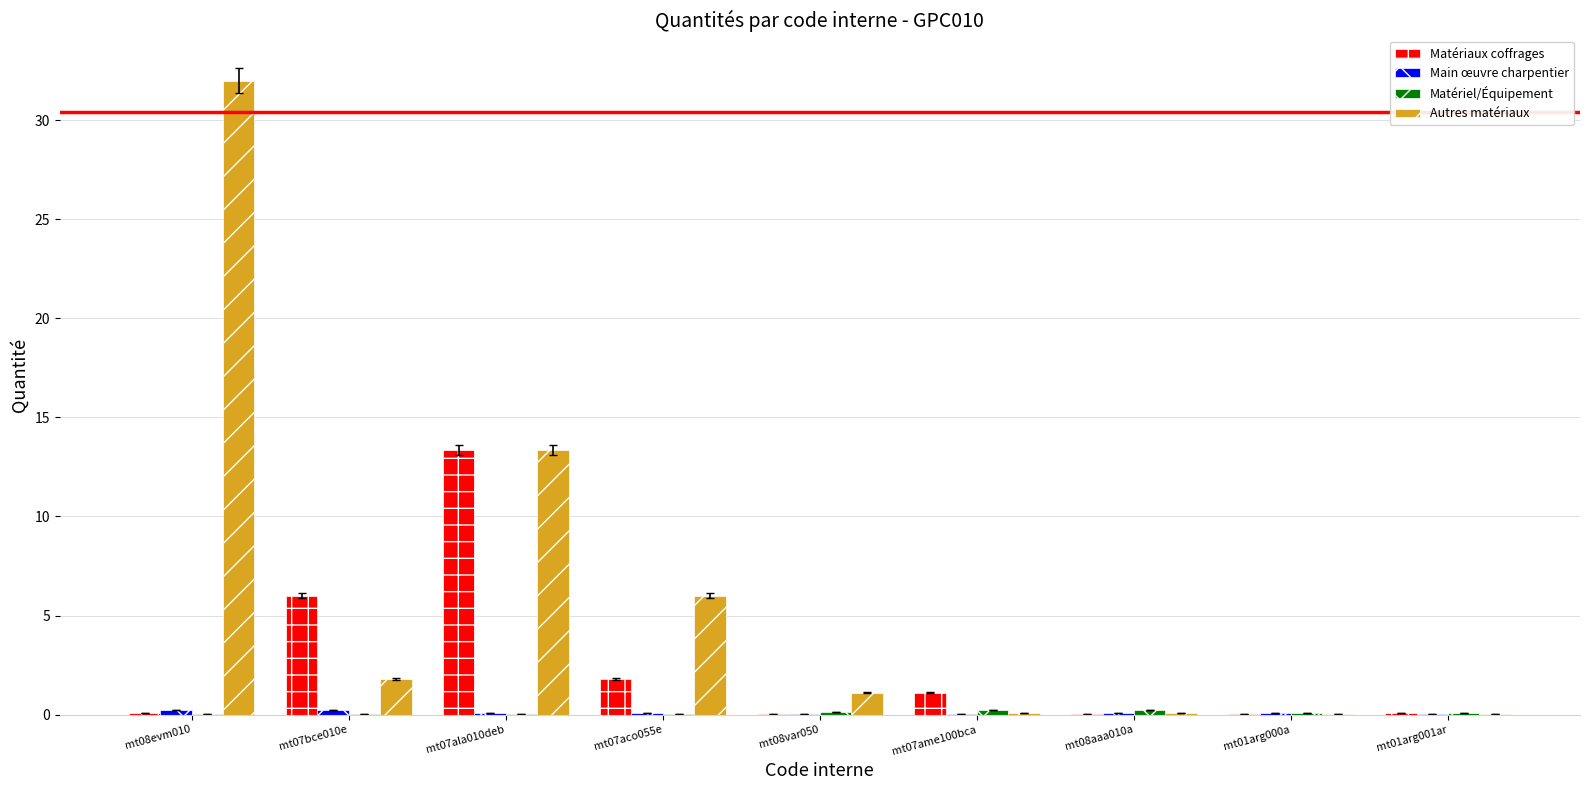

How many data points does each series have?

9